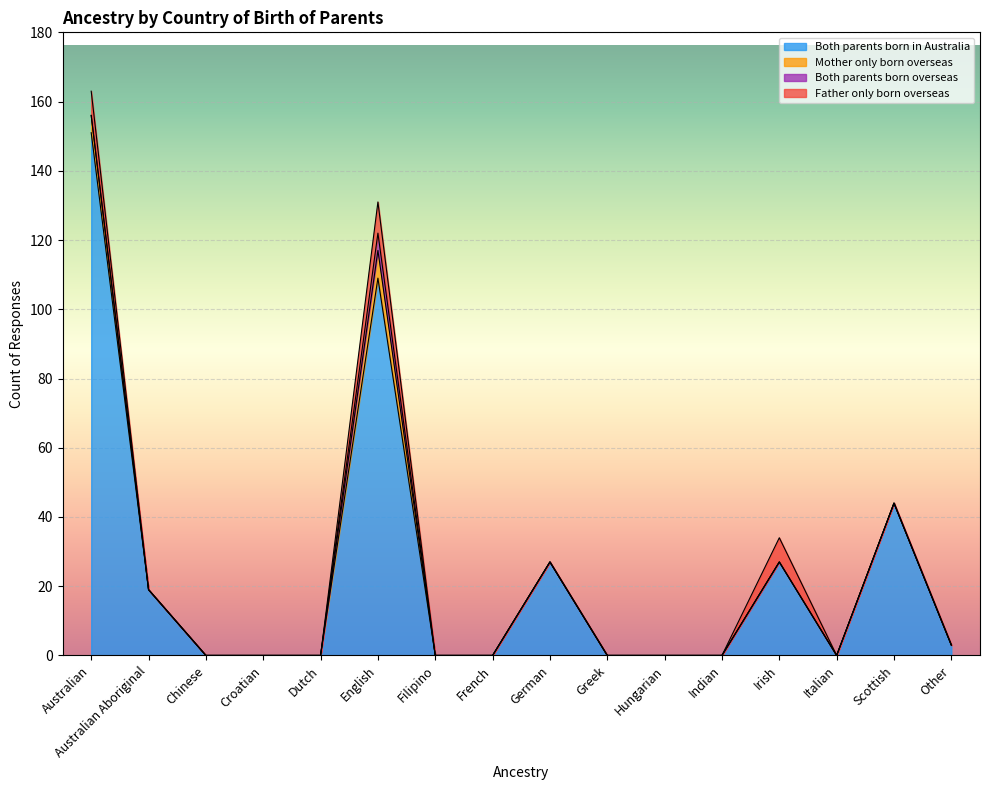

What is the value of the Both parents born in Australia point at the 16th from the left?

3